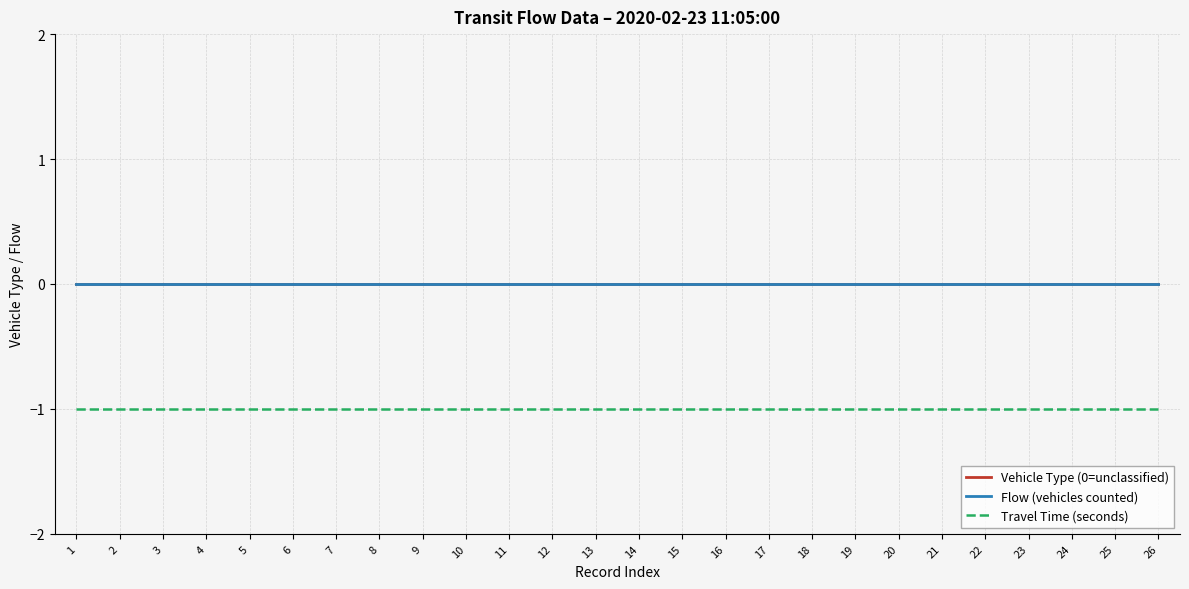

Is this an area chart (filled region under the line)?

No